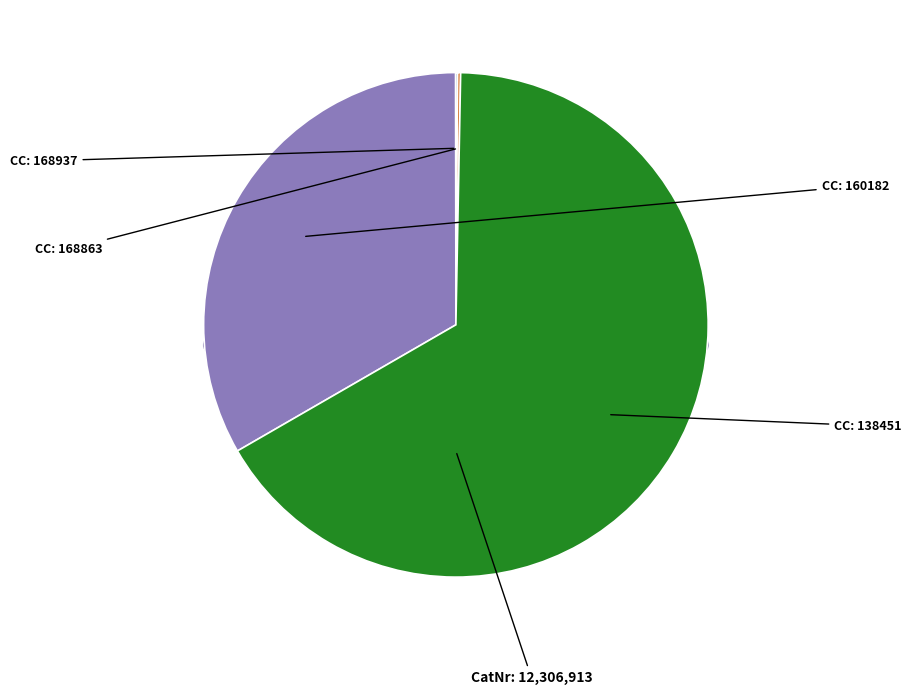

To the nearest percent, what is the difference between the 168937 and 160182 slice percentages?

33%